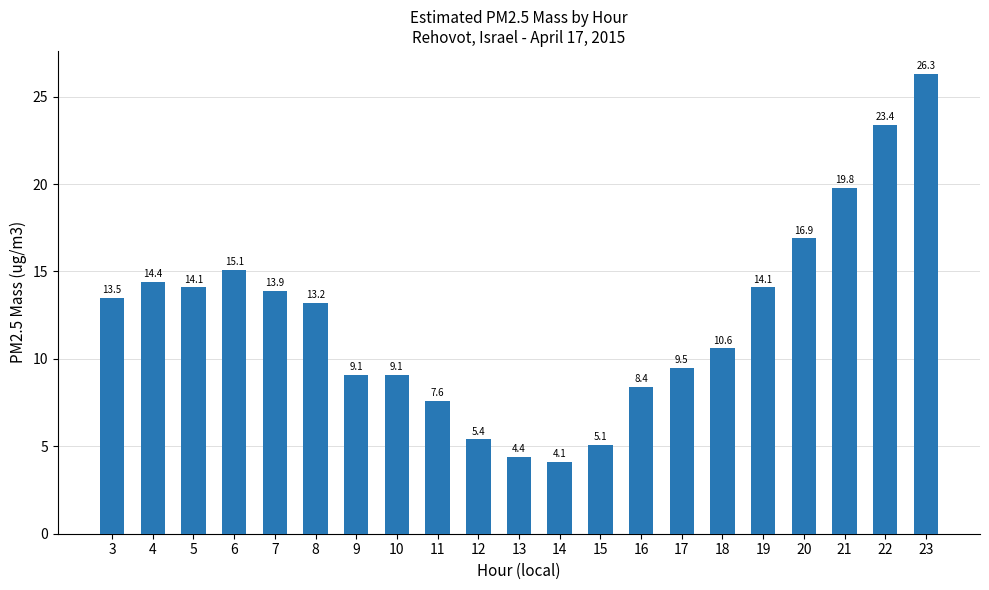

At which label is the value closest to 15?

6